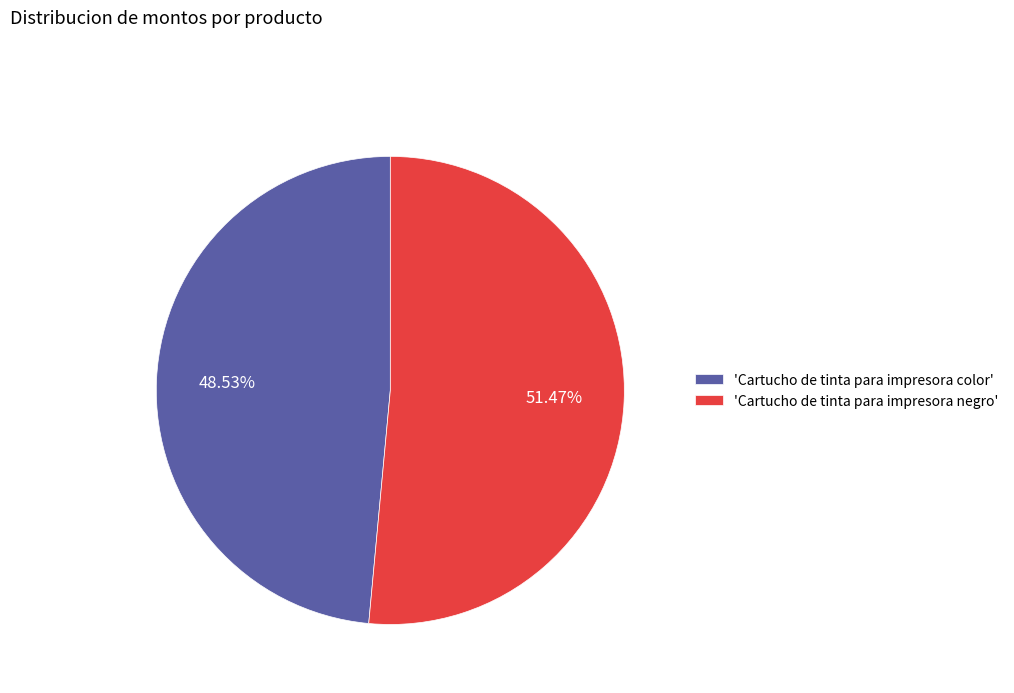

What is the majority slice?

'Cartucho de tinta para impresora negro'